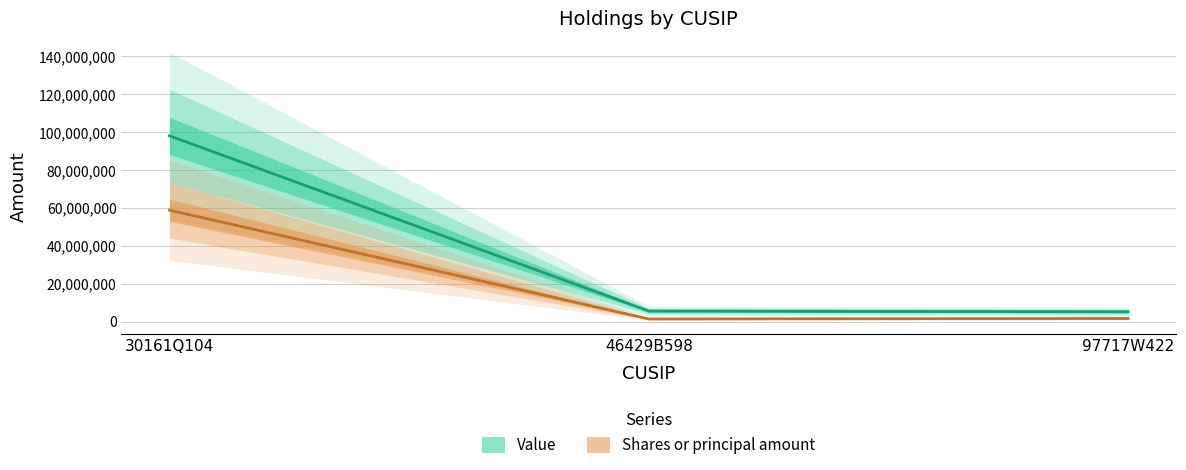

Which series has the largest total across all categories?

Value